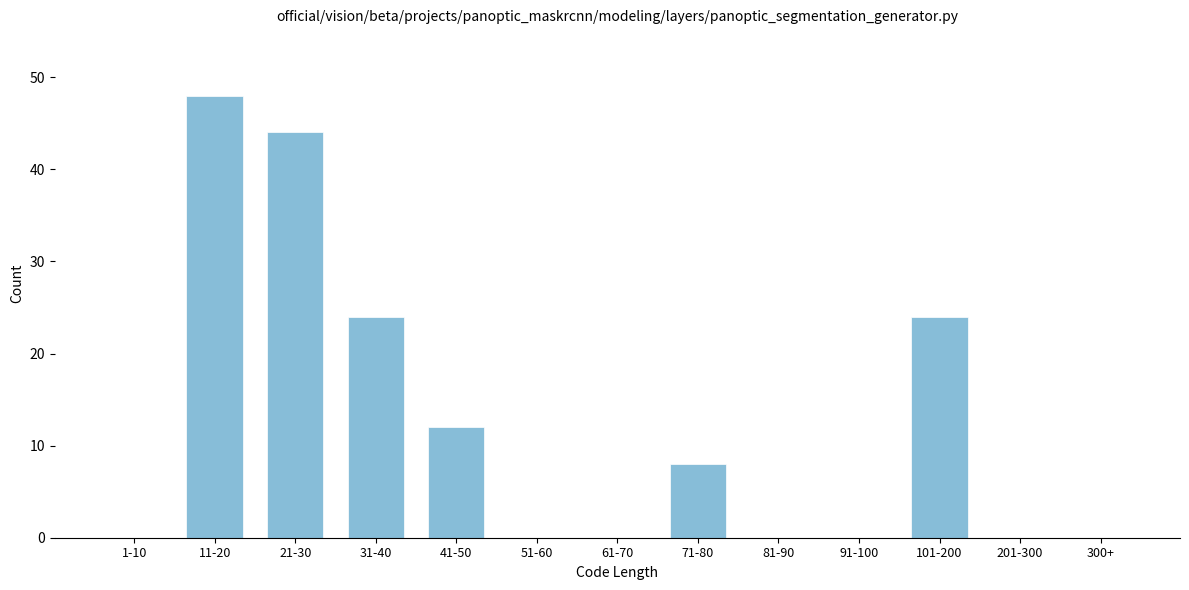

Reading right to left, what are all the values shown in this chart?

300+=0	201-300=0	101-200=24	91-100=0	81-90=0	71-80=8	61-70=0	51-60=0	41-50=12	31-40=24	21-30=44	11-20=48	1-10=0